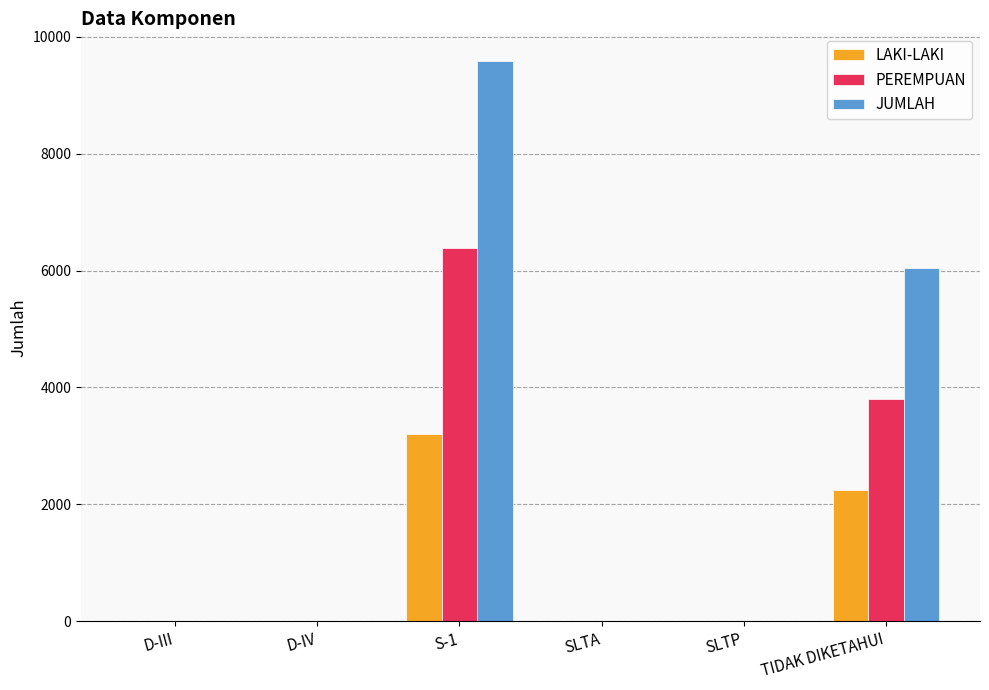

Between D-III and TIDAK DIKETAHUI, which series saw the biggest shift?

JUMLAH